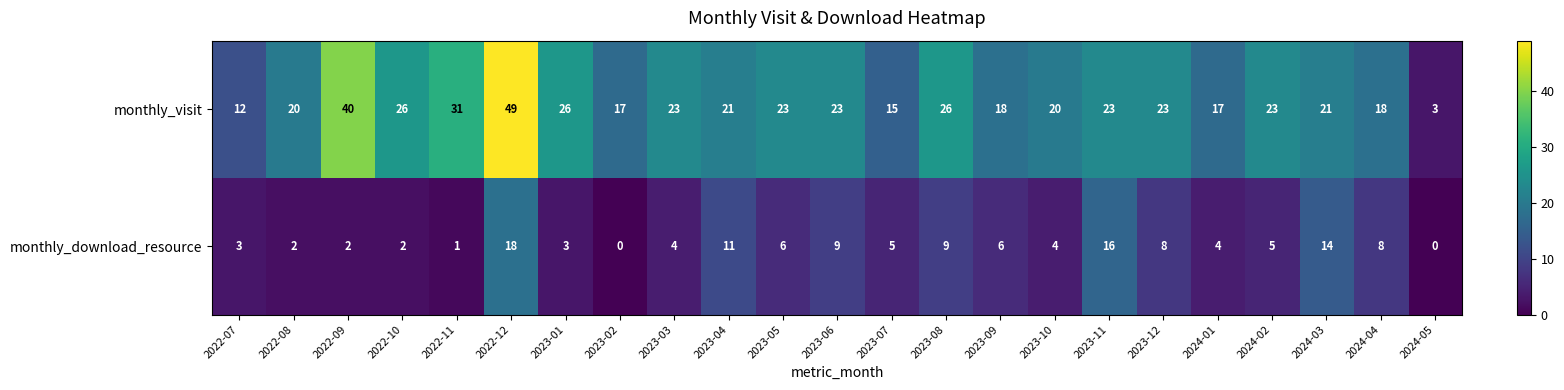

Which series has the largest total across all categories?

monthly_visit